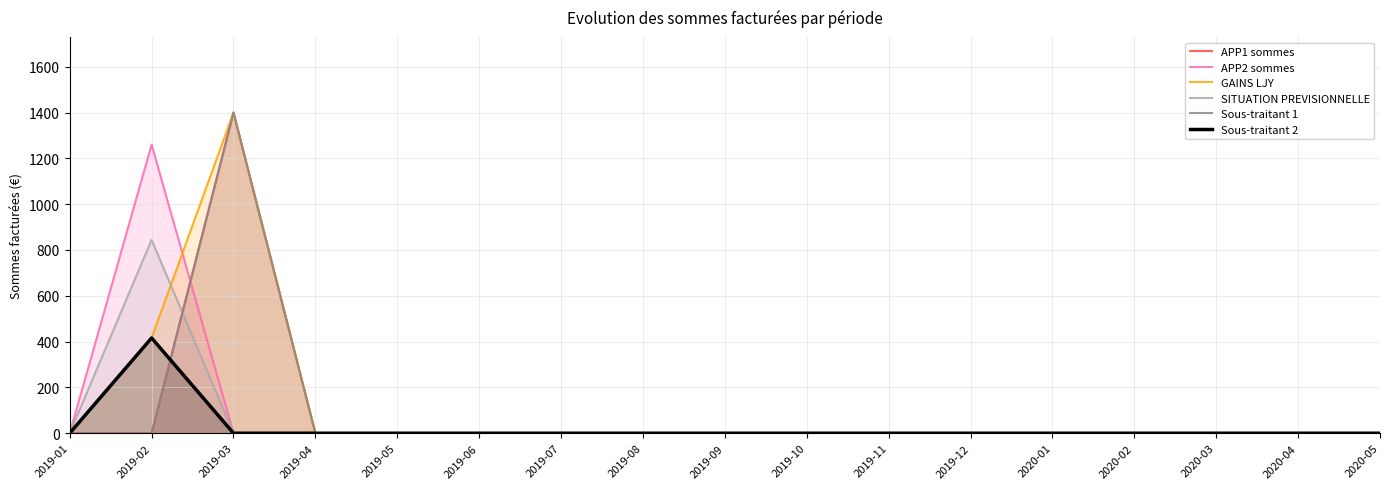

Reading left to right, extract all data points from this chart.

APP1 sommes: 0.0	0.0	1400.0	0.0	0.0	0.0	0.0	0.0	0.0	0.0	0.0	0.0	0.0	0.0	0.0	0.0	0.0
APP2 sommes: 0.0	1260.0	0.0	0.0	0.0	0.0	0.0	0.0	0.0	0.0	0.0	0.0	0.0	0.0	0.0	0.0	0.0
GAINS LJY: 0.0	415.8	1400.0	0.0	0.0	0.0	0.0	0.0	0.0	0.0	0.0	0.0	0.0	0.0	0.0	0.0	0.0
SITUATION PREVISIONNELLE: 0.0	844.2	0.0	0.0	0.0	0.0	0.0	0.0	0.0	0.0	0.0	0.0	0.0	0.0	0.0	0.0	0.0
Sous-traitant 1: 0.0	0.0	1400.0	0.0	0.0	0.0	0.0	0.0	0.0	0.0	0.0	0.0	0.0	0.0	0.0	0.0	0.0
Sous-traitant 2: 0.0	415.8	0.0	0.0	0.0	0.0	0.0	0.0	0.0	0.0	0.0	0.0	0.0	0.0	0.0	0.0	0.0